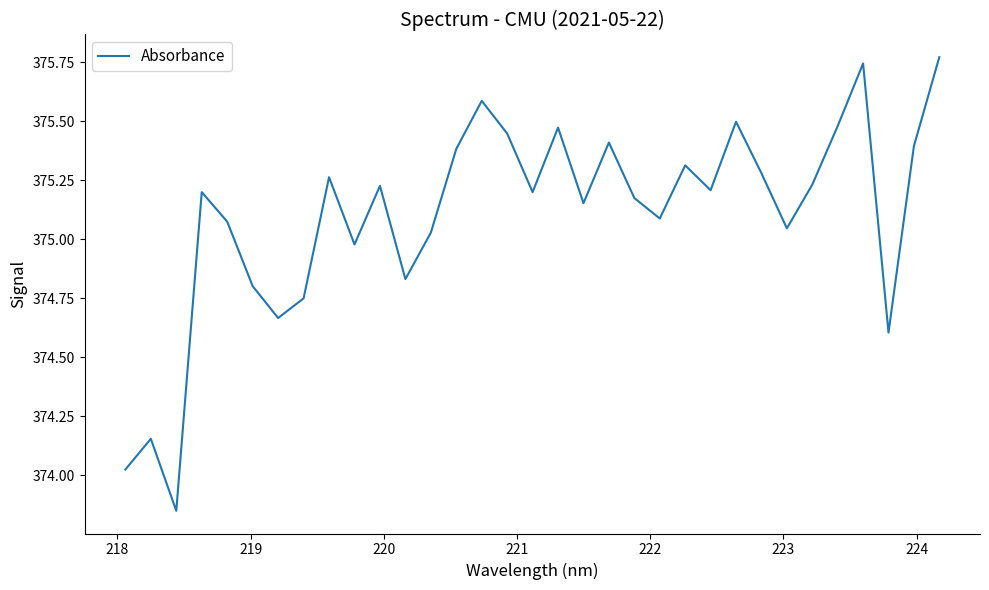

What is the difference between the maximum and minimum values?

1.9